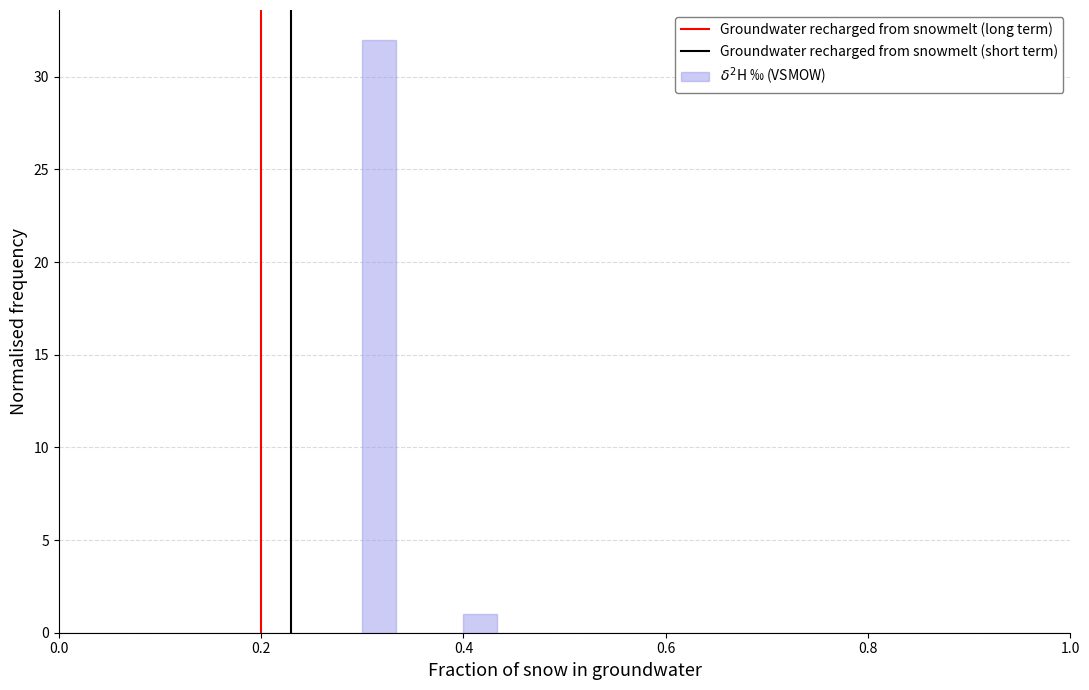

Around what value on the x-axis is the tallest bar? Give the approximate position of its centre, as read against the axis.

0.32